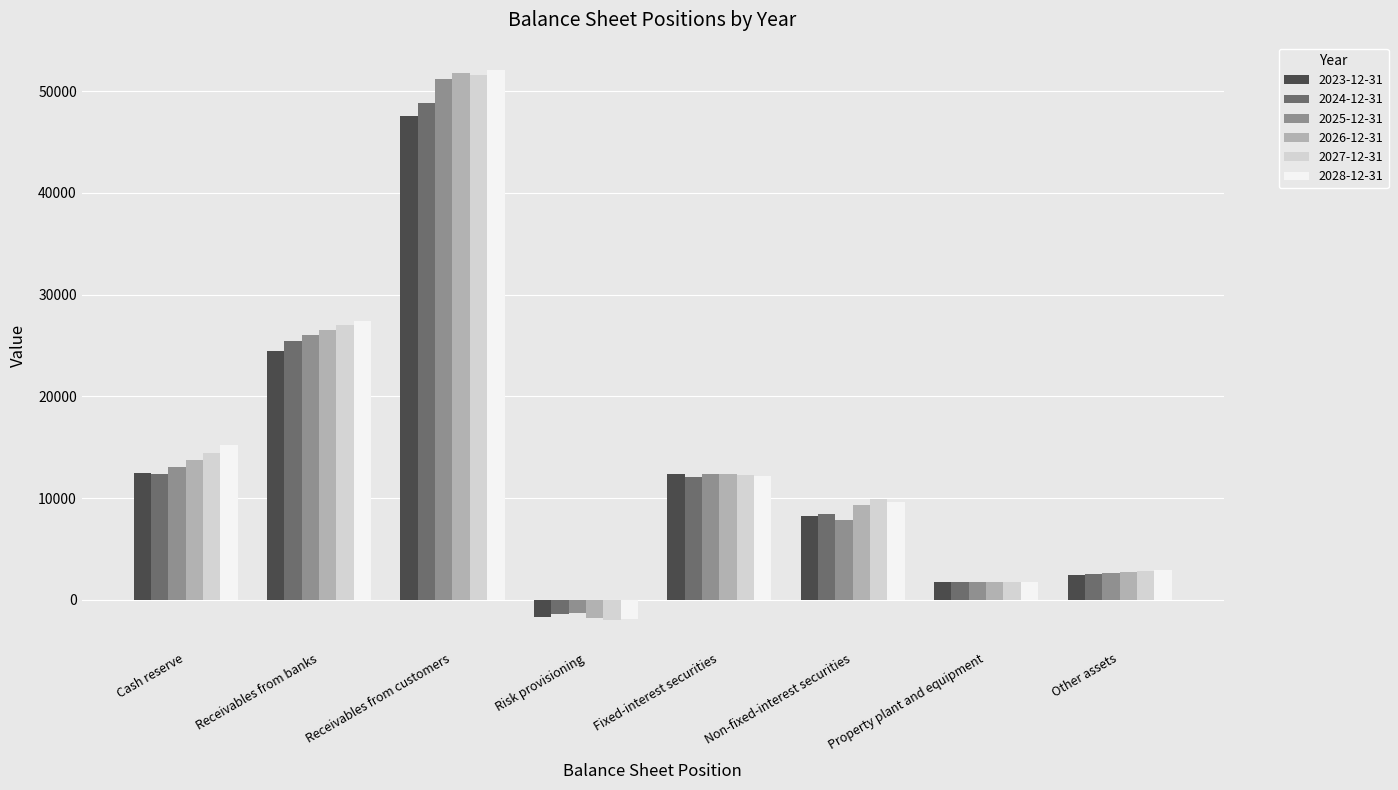

What is the label of the 3rd bar from the left?

Receivables from customers